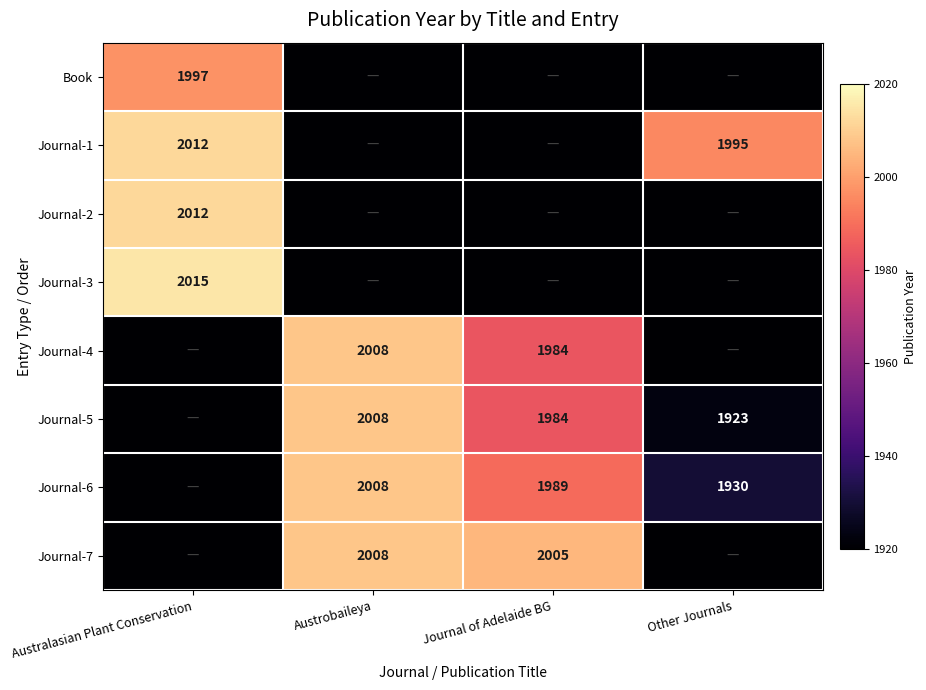

The value of Journal-1 at Other Journals is 1995. True or false?

True